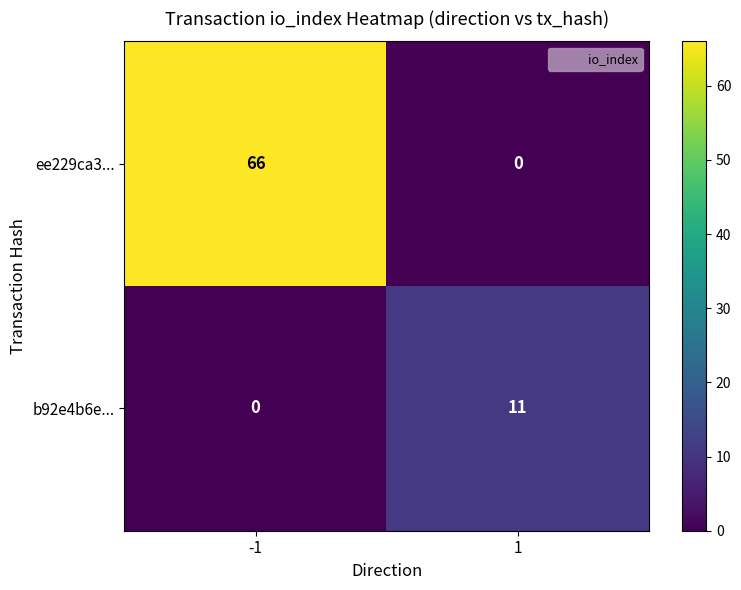

What value does the b92e4b6e... series have at 1?

11